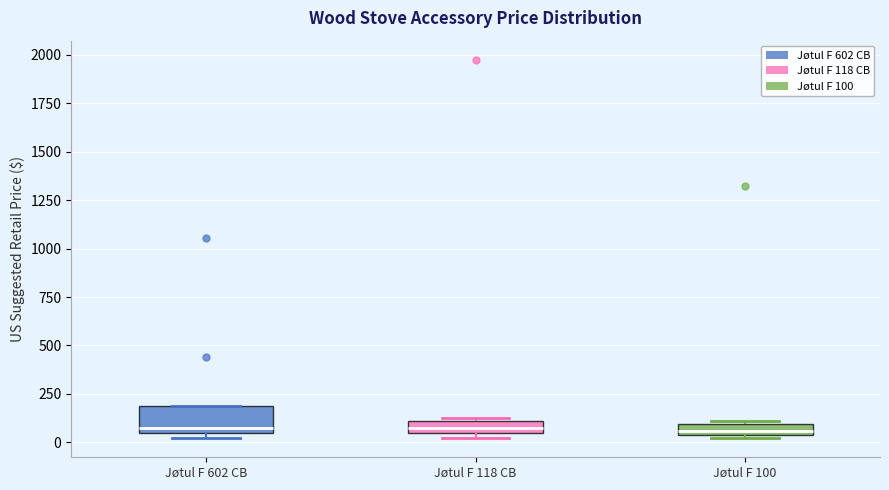

Where is the upper edge of the box for Jøtul F 602 CB on the y-axis? The values are not printed on the chart, so give them approximately, as read against the axis.

200